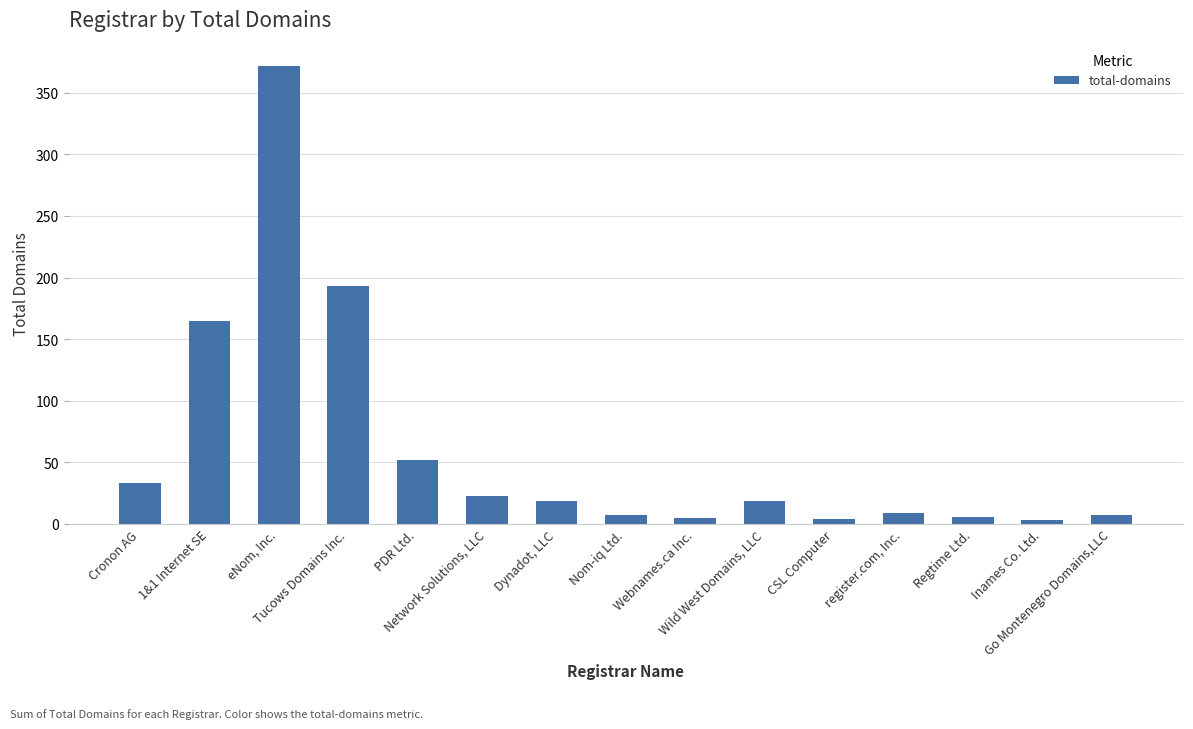

What is the label of the 4th bar from the left?

Tucows Domains Inc.